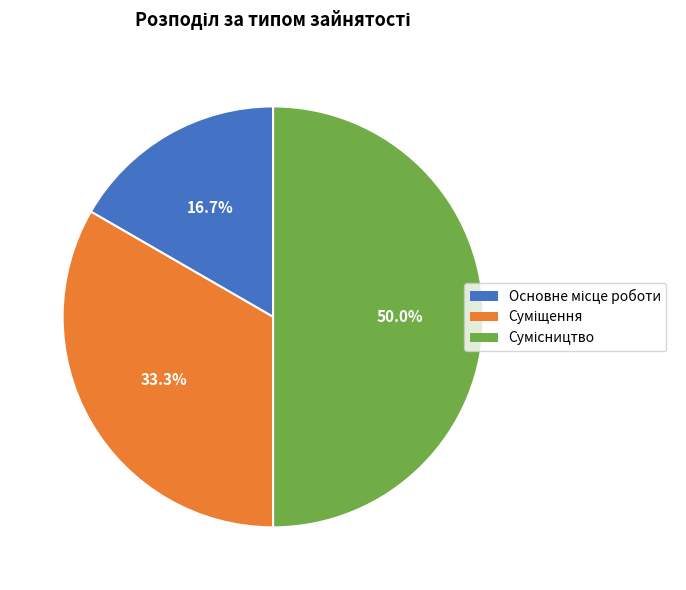

To the nearest percent, what is the difference between the largest and smallest slice percentages?

33%